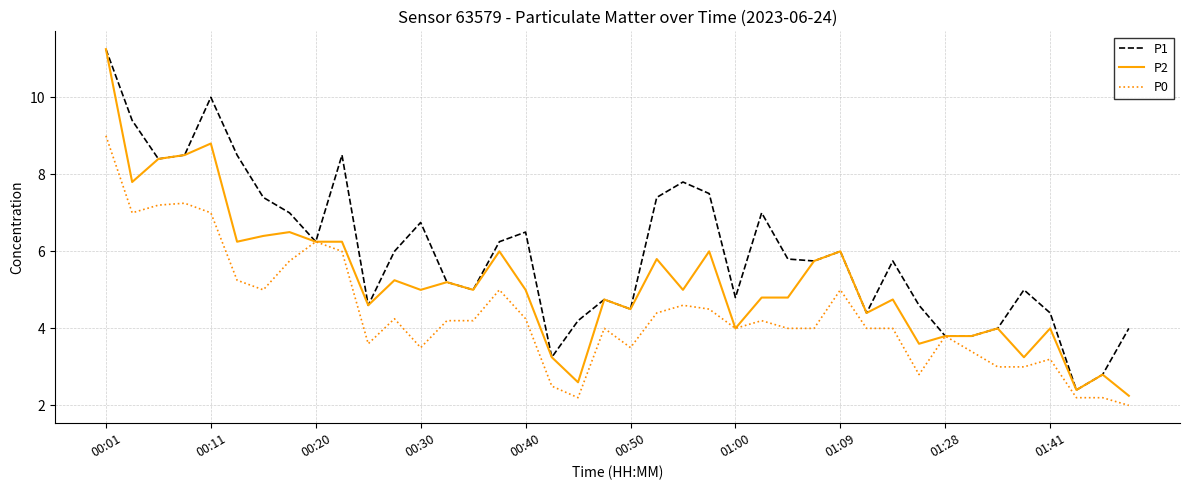

Which series has the largest total across all categories?

P1